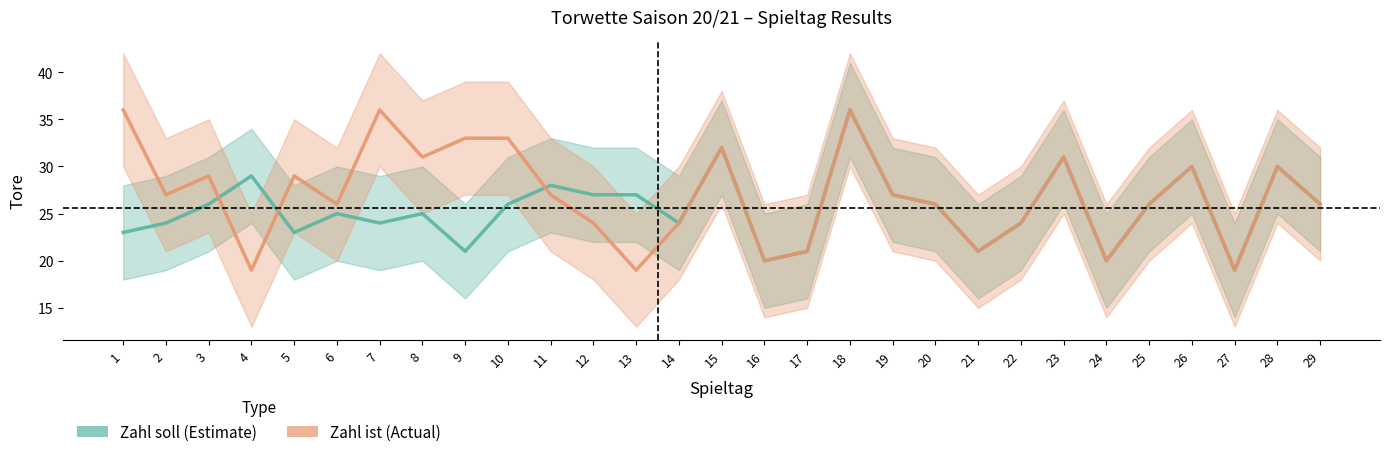

Rank the series at 10 from highest to lowest value.

Zahl ist, Zahl soll